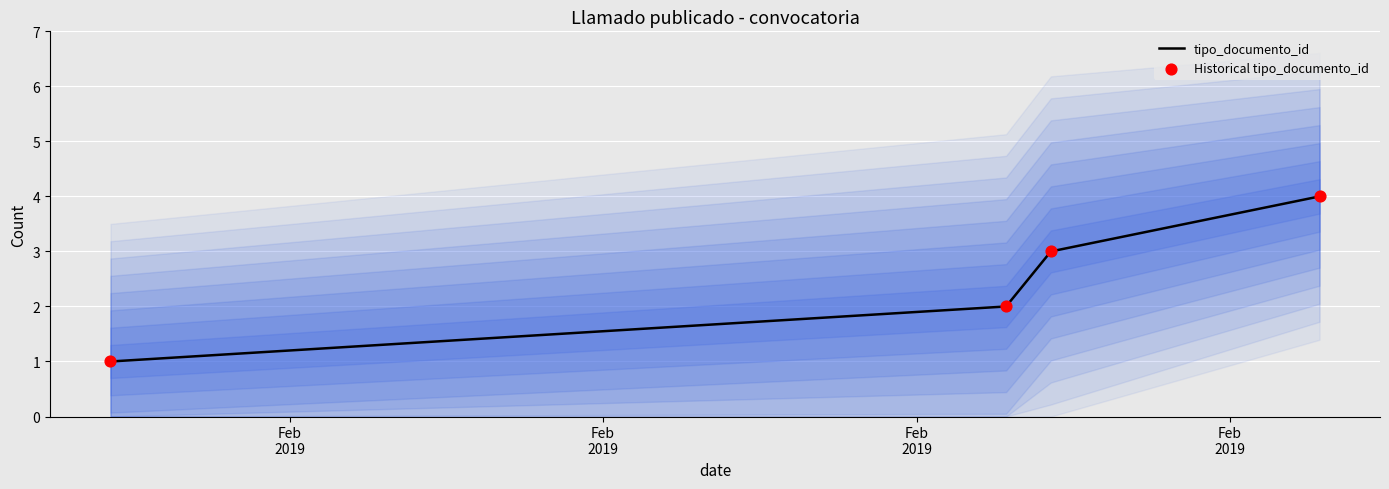

True or false: tipo_documento_id has more than 1 points higher than both neighbors.

False